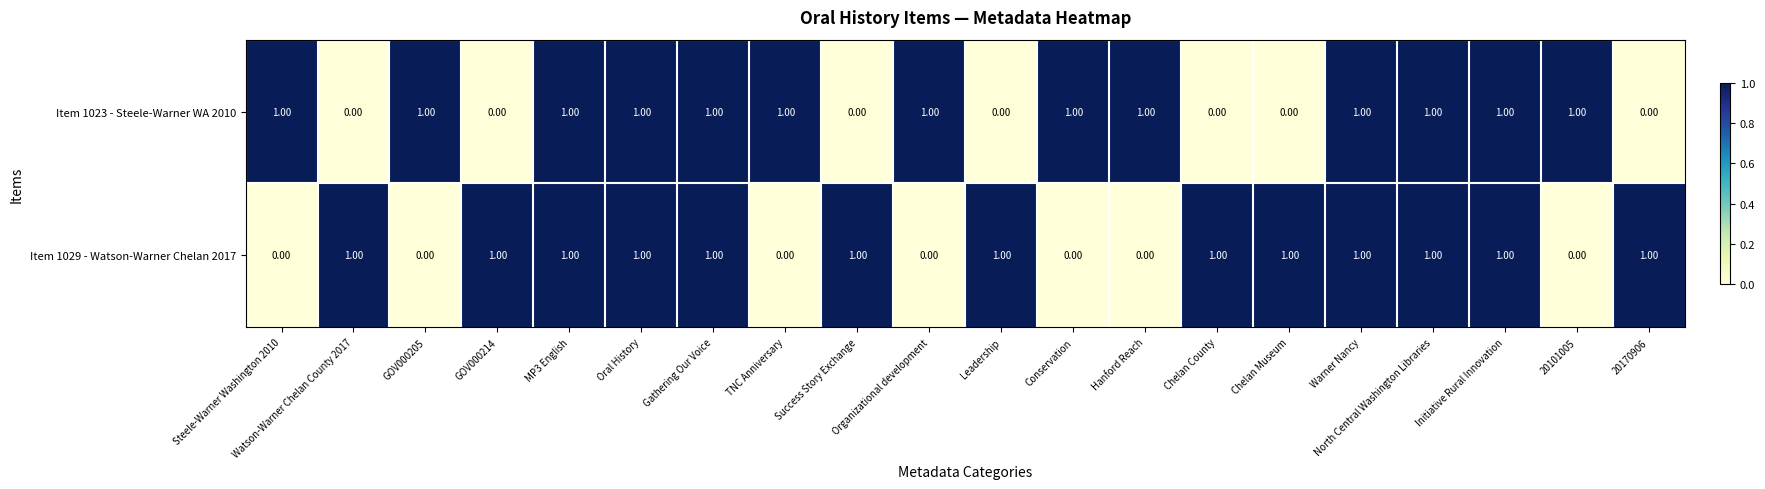

Which series changed the most between Oral History and Conservation?

Item 1029 - Watson-Warner Chelan 2017